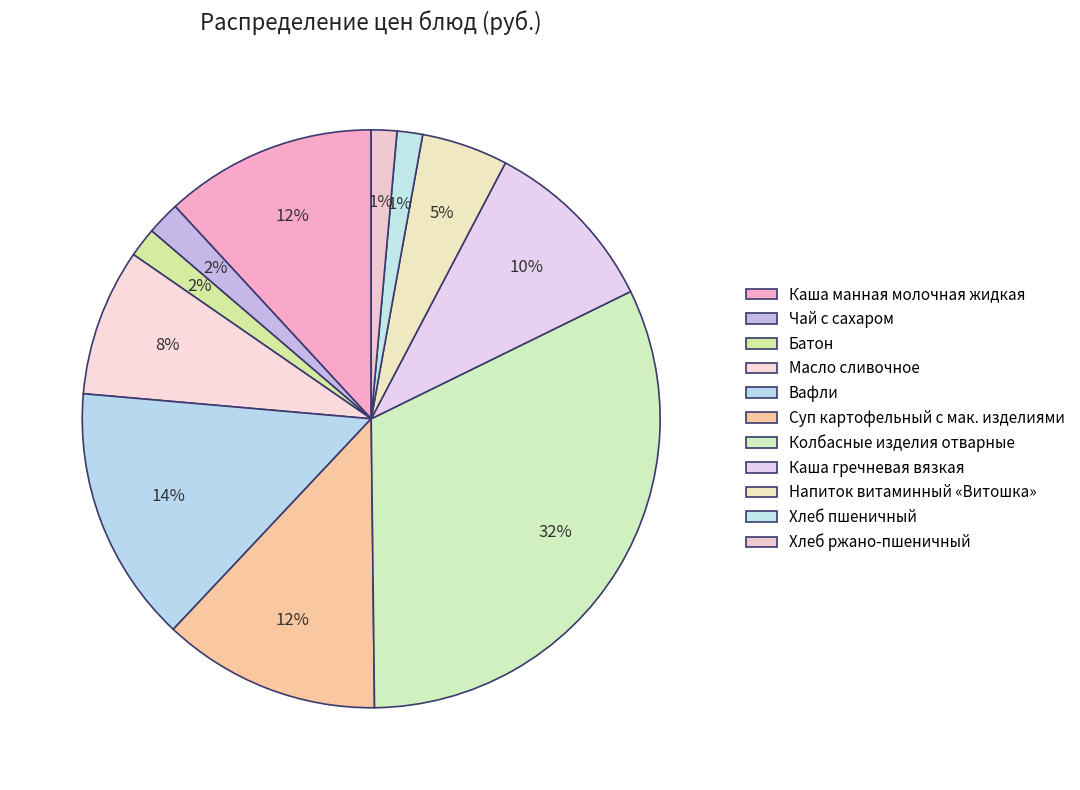

To the nearest percent, what is the difference between the largest and smallest slice percentages?

31%